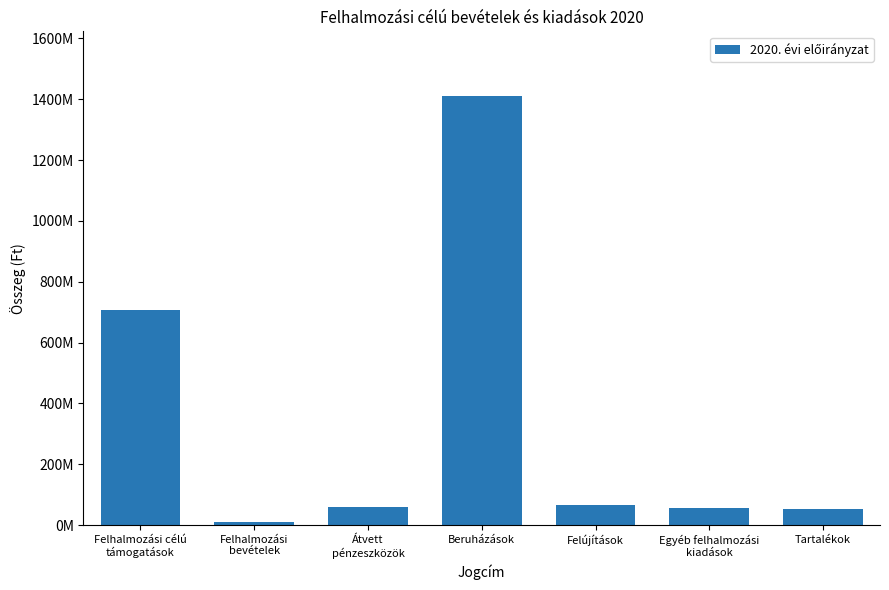

List the labels in order of value, smallest first.

Felhalmozási
bevételek, Tartalékok, Egyéb felhalmozási
kiadások, Átvett
pénzeszközök, Felújítások, Felhalmozási célú
támogatások, Beruházások